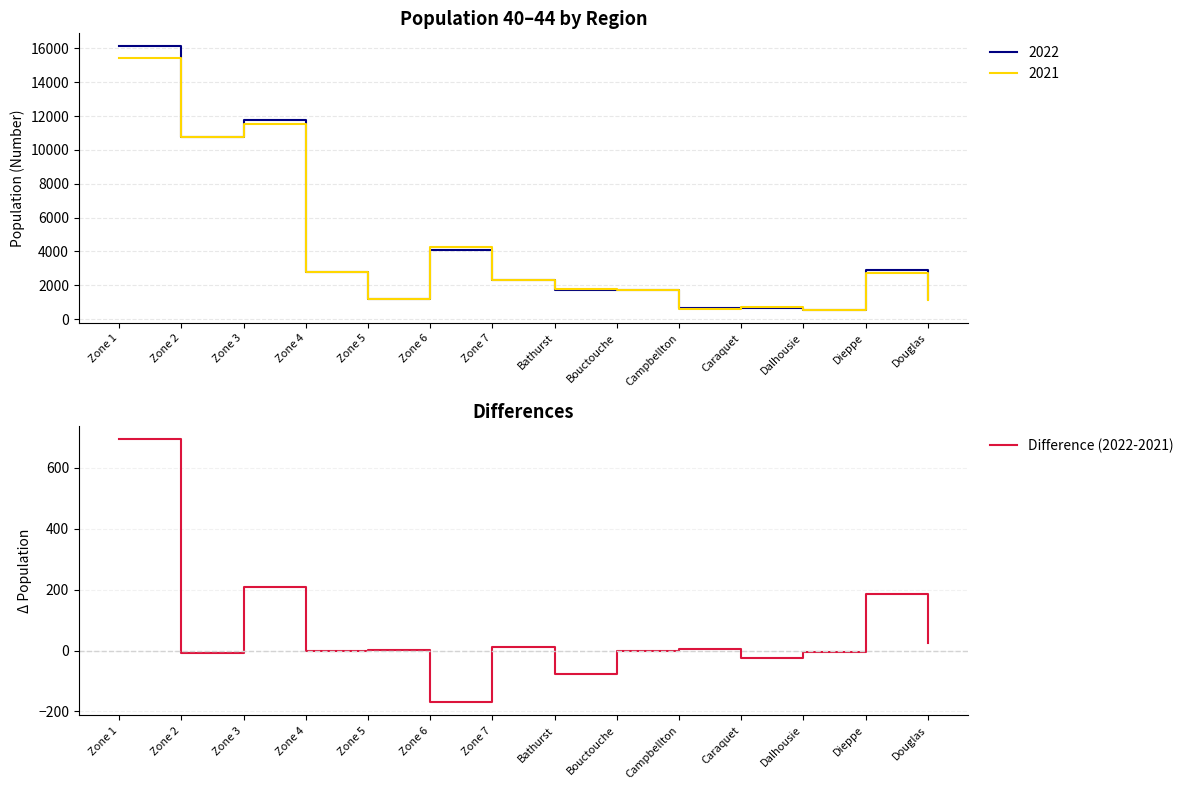

What position from the right is Zone 2?

13